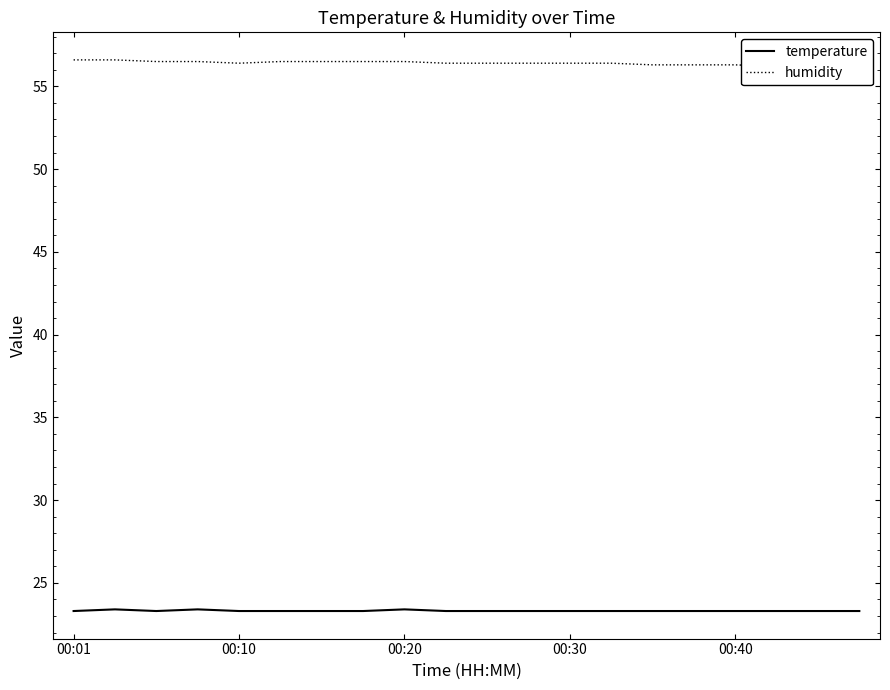

True or false: temperature has a value of 23.3 at 14.

True